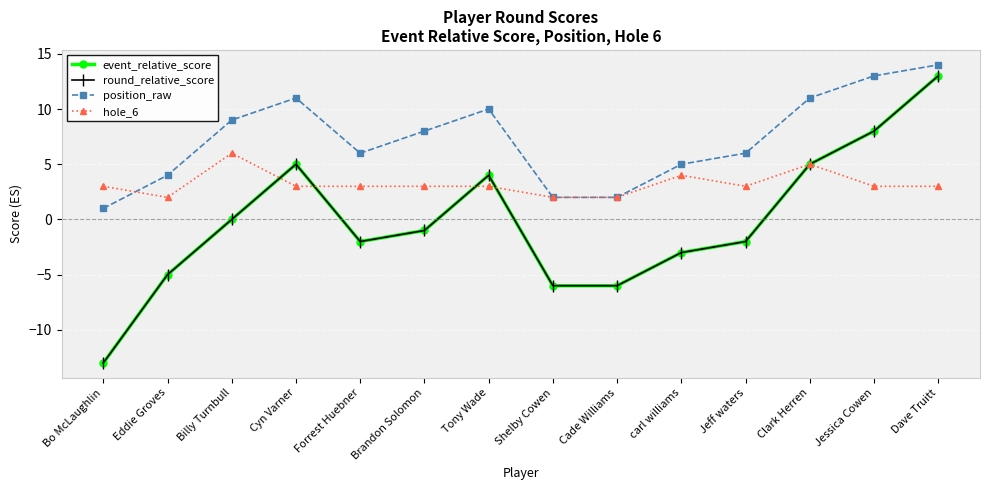

What is the label of the 8th point from the left?

Shelby Cowen